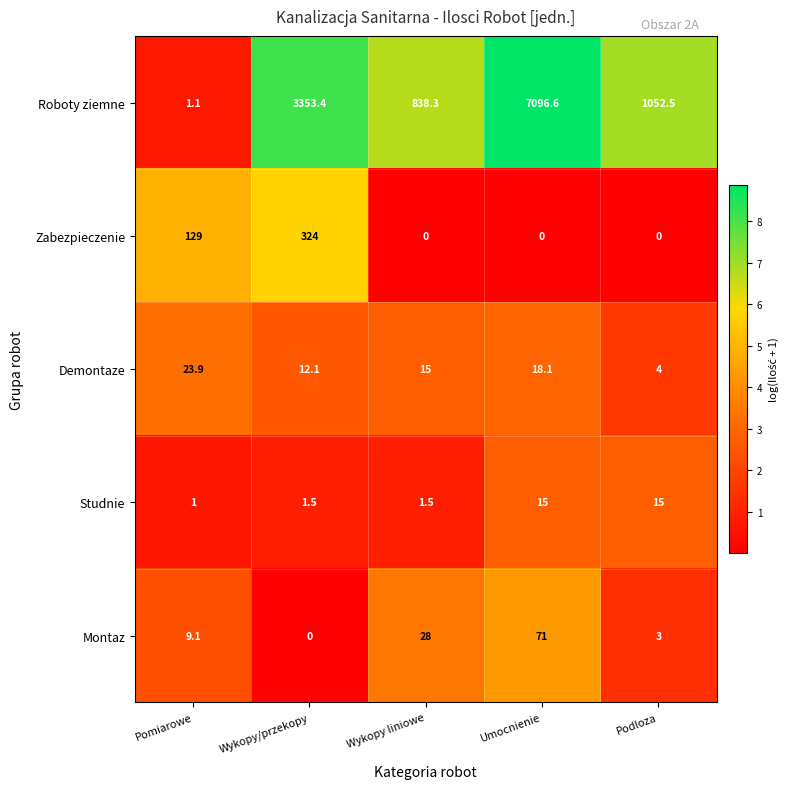

Reading left to right, what are all the values shown in this chart?

Roboty ziemne: Pomiarowe=1.1	Wykopy/przekopy=3353.4	Wykopy liniowe=838.3	Umocnienie=7096.6	Podloza=1052.5
Zabezpieczenie: Pomiarowe=129.0	Wykopy/przekopy=324.0	Wykopy liniowe=0.0	Umocnienie=0.0	Podloza=0.0
Demontaze: Pomiarowe=23.9	Wykopy/przekopy=12.1	Wykopy liniowe=15.0	Umocnienie=18.1	Podloza=4.0
Studnie: Pomiarowe=1.0	Wykopy/przekopy=1.5	Wykopy liniowe=1.5	Umocnienie=15.0	Podloza=15.0
Montaz: Pomiarowe=9.1	Wykopy/przekopy=0.0	Wykopy liniowe=28.0	Umocnienie=71.0	Podloza=3.0